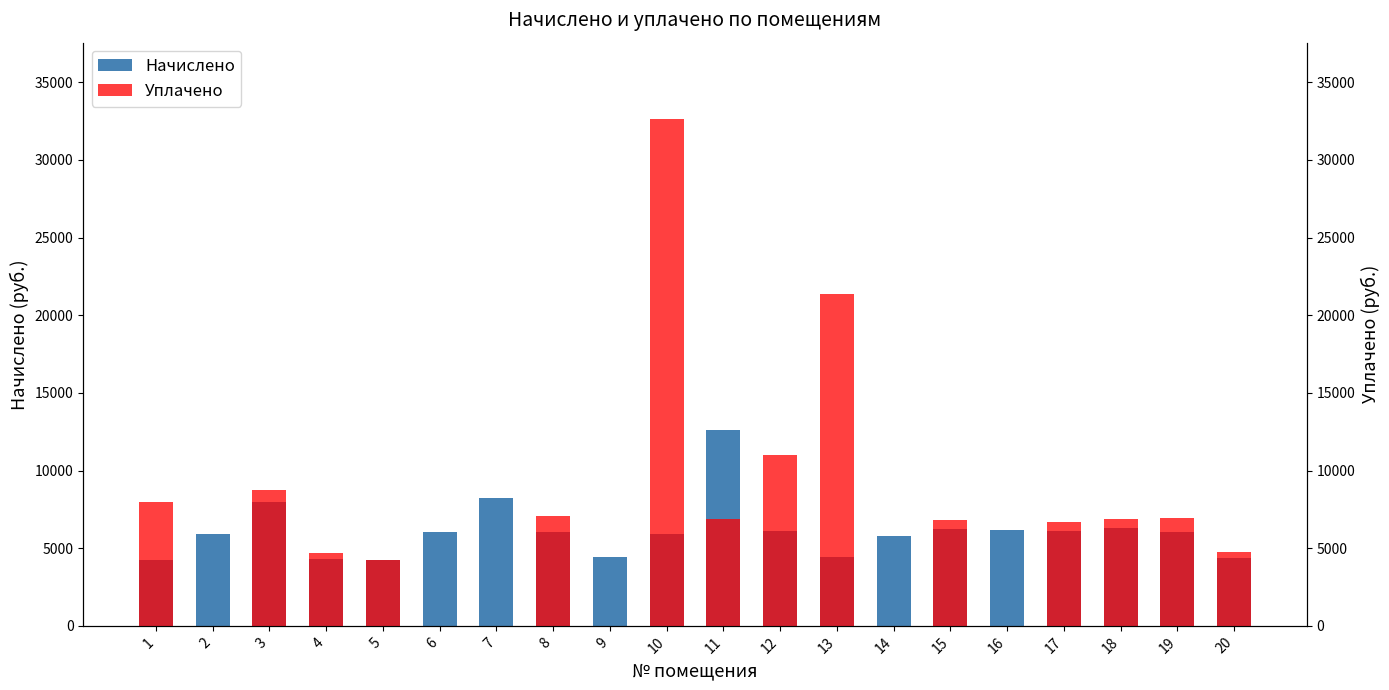

How many values in the Начислено series are below 6027?

9